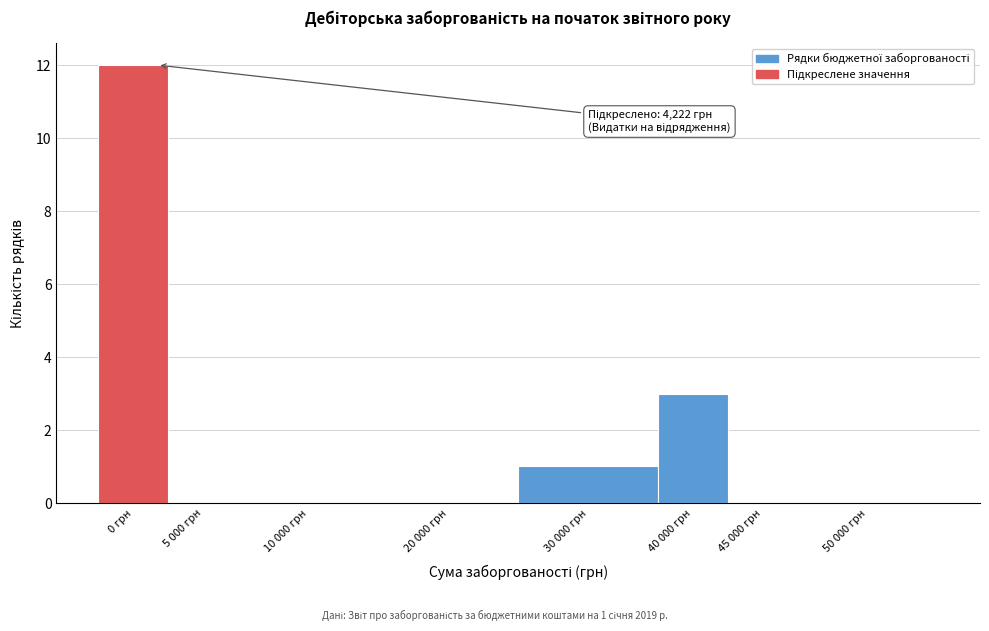

Reading left to right, transcribe all the data shown in this chart.

0 грн=12	5 000 грн=0	10 000 грн=0	20 000 грн=0	30 000 грн=1	40 000 грн=3	45 000 грн=0	50 000 грн=0